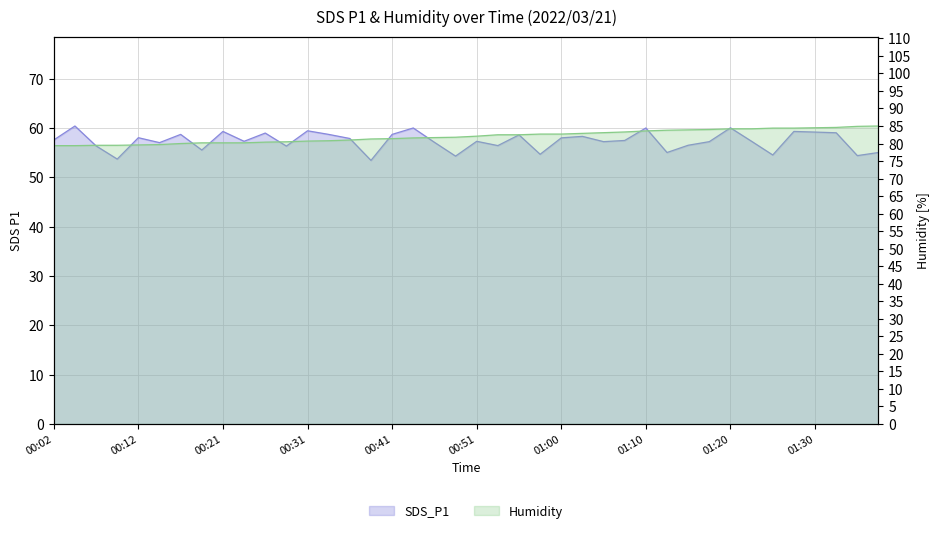

What is the average value of the SDS_P1 series?

57.4